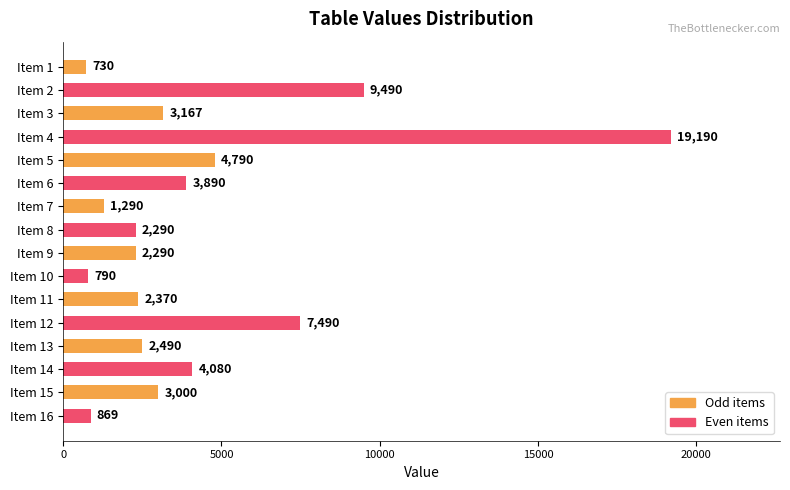

The chart shows a value of 1290 at Item 7. True or false?

True